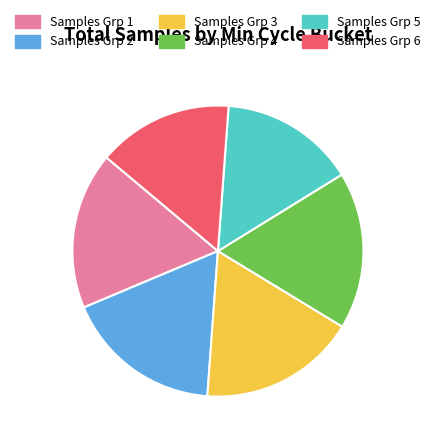

Does Samples Grp 1 represent more than half of the total?

No